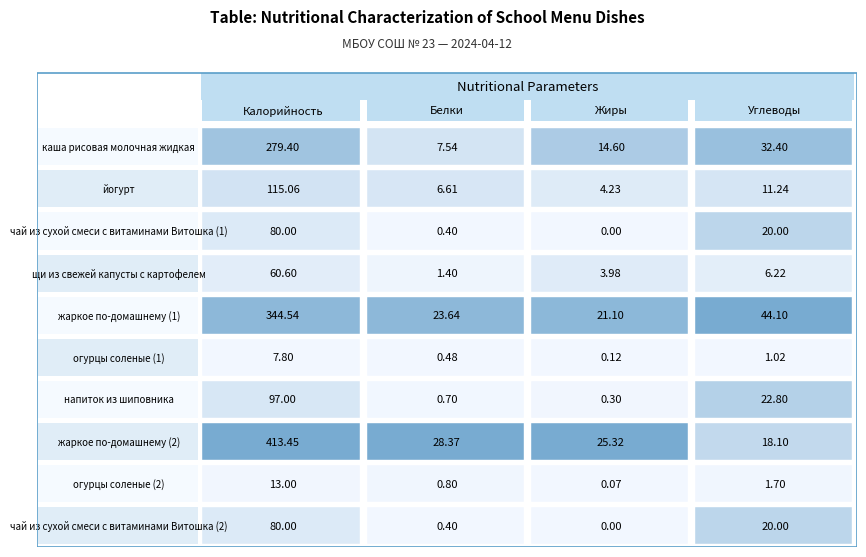

The жаркое по-домашнему (2) series shows 12.0 at щи из свежей капусты с картофелем. True or false?

False